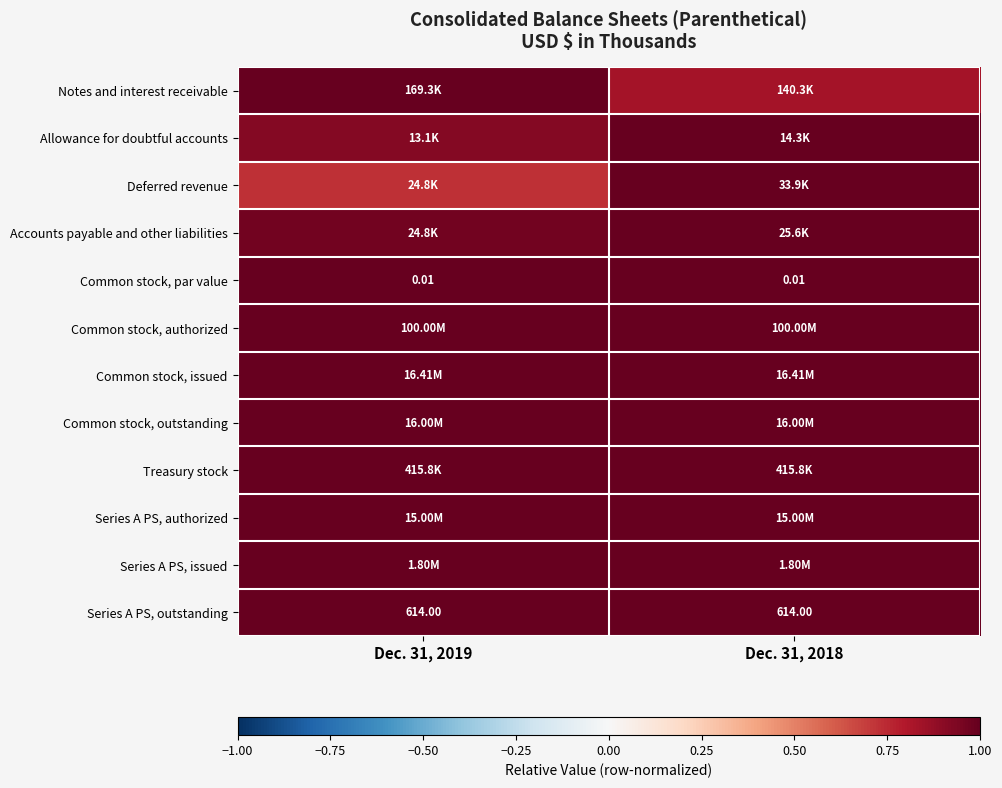

Is the value of Series A PS, authorized at Dec. 31, 2018 greater than the value of Treasury stock at Dec. 31, 2019?

No